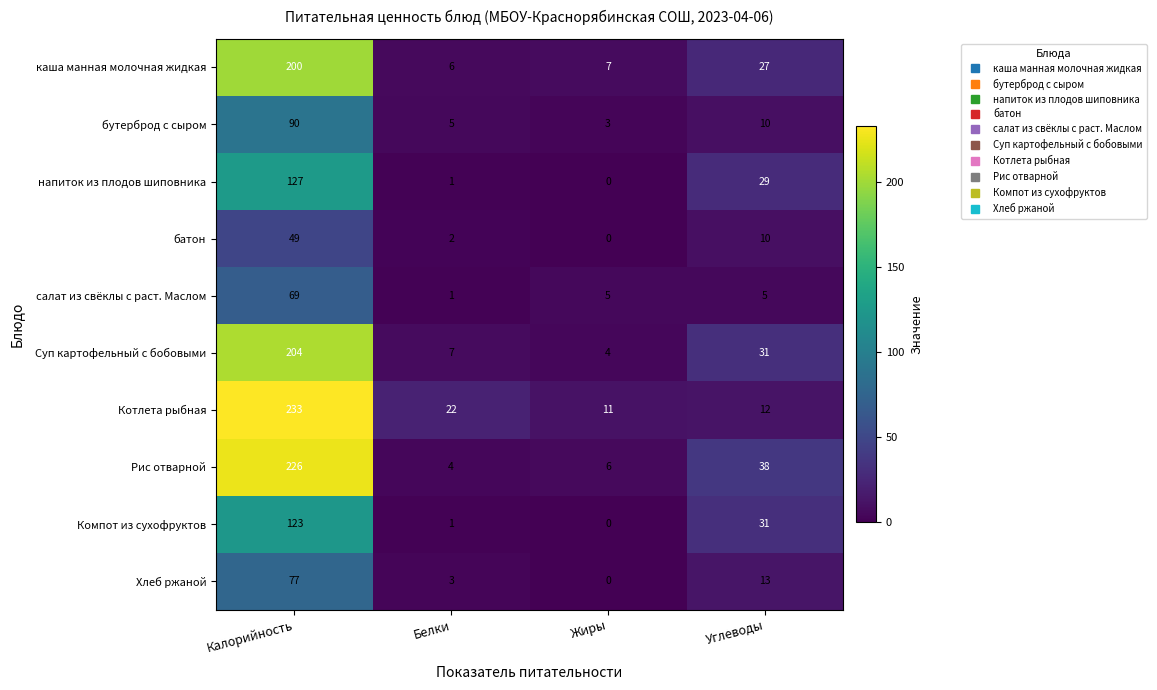

What is the difference between the highest and lowest values at Калорийность?

184